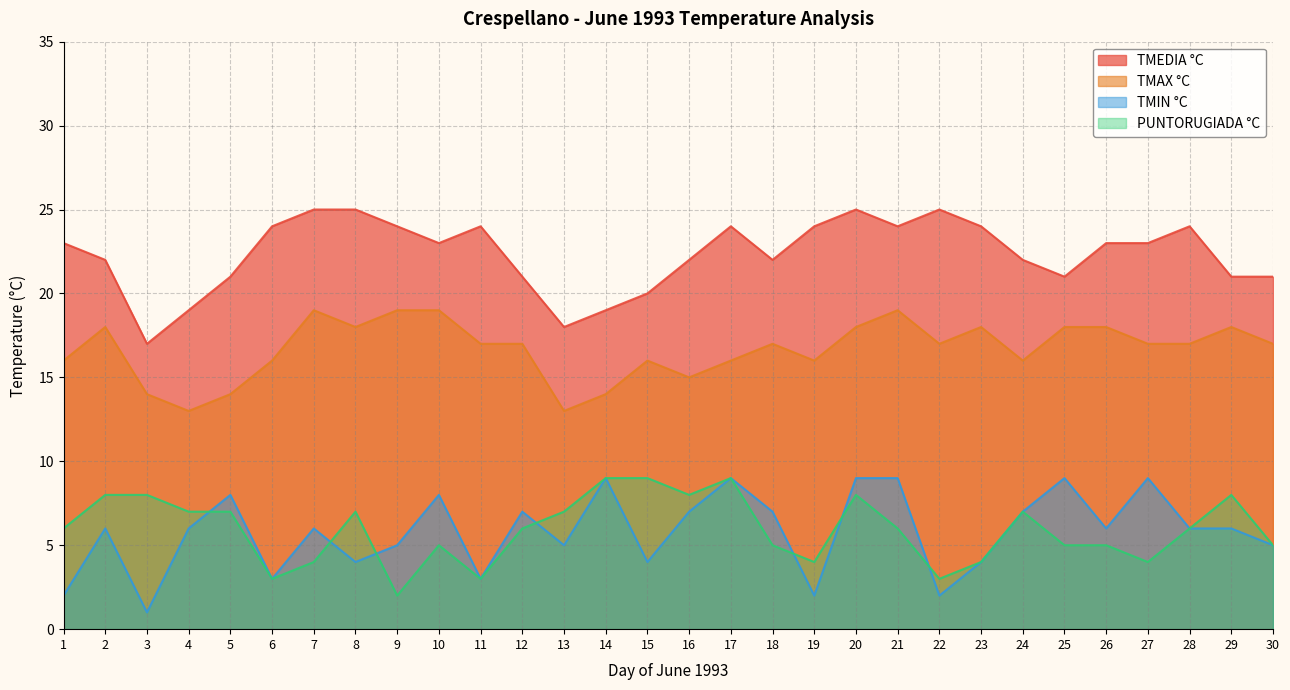

How many interior local peaks does the PUNTORUGIADA °C series have?

6